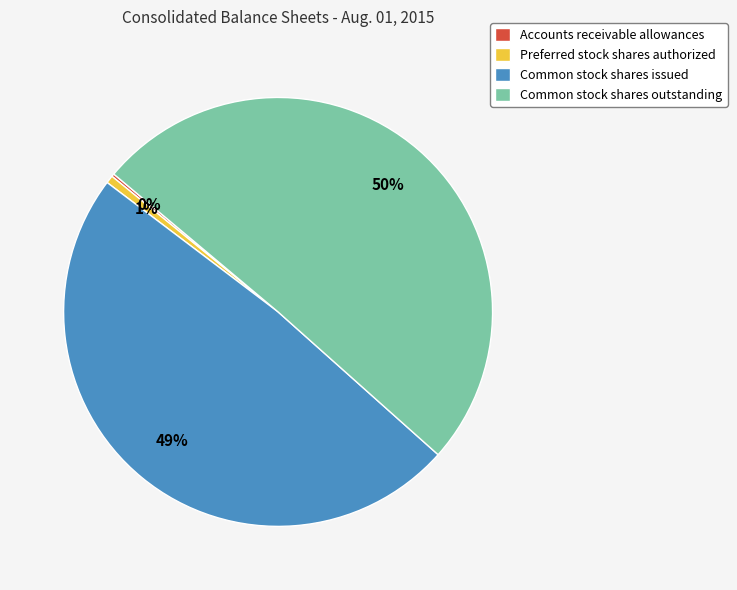

Which slice is the largest?

Common stock shares outstanding